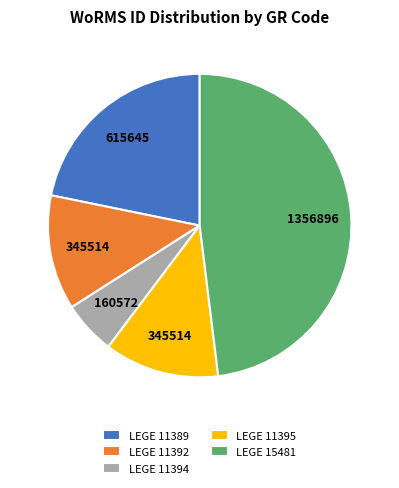

Do LEGE 11389 and LEGE 15481 together represent more than half of the pie?

Yes